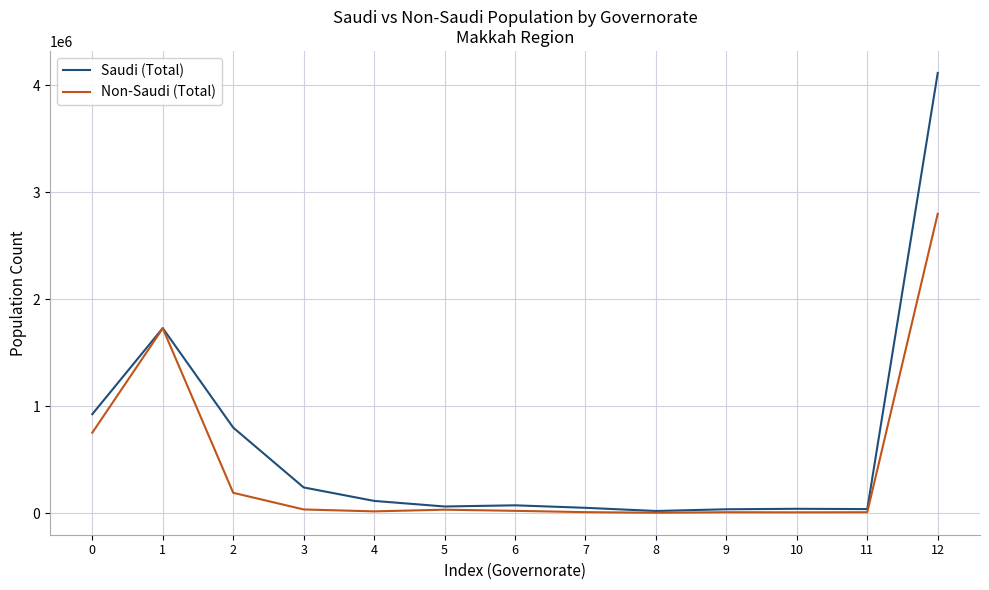

Does the chart display data point markers on the line(s)?

No